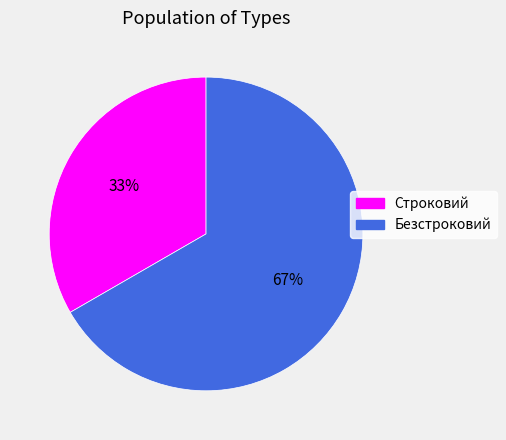

To the nearest percent, what percentage of the pie is Строковий?

33%